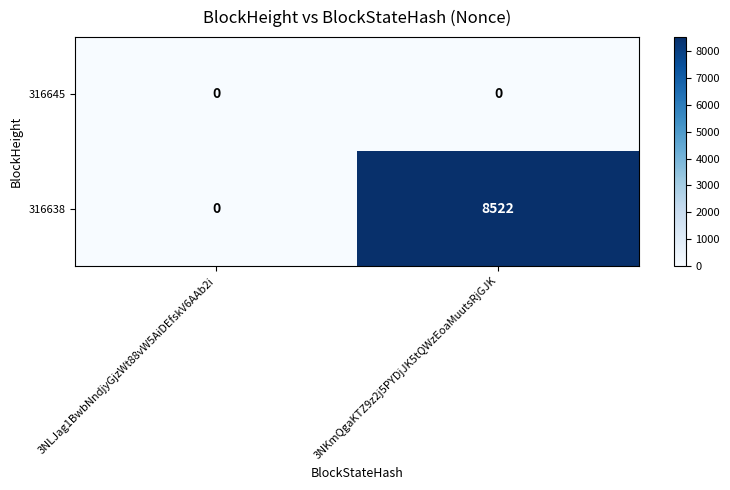

Read the 316638 value at 3NKmQgaKTZ9z2j5PYDjJK5tQWzEoaMuutsRjGJK.

8522